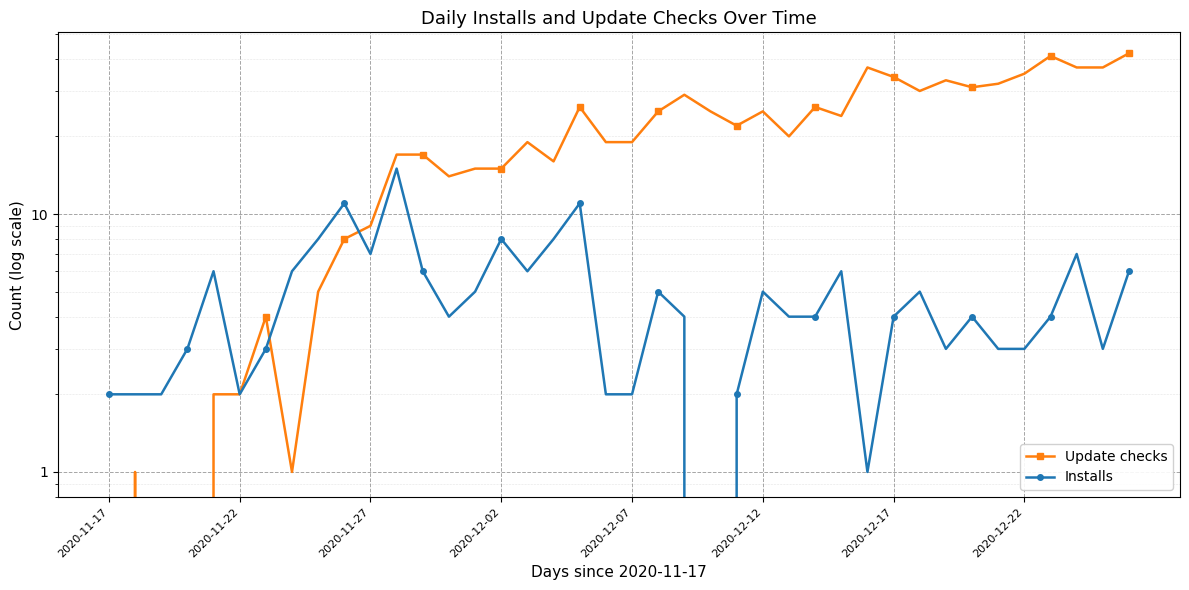

What is the label of the 36th point from the left?

2020-12-22